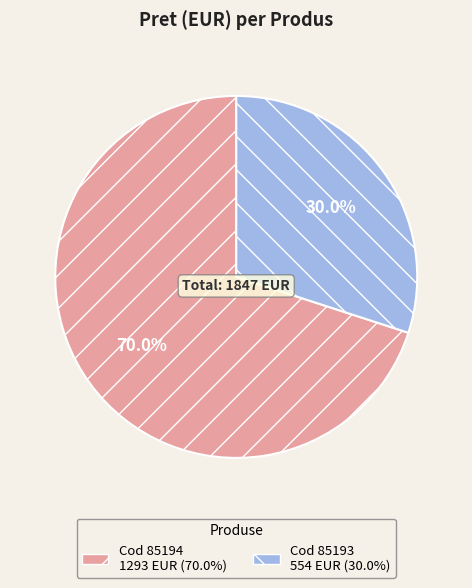

Does any single category account for the majority?

Yes